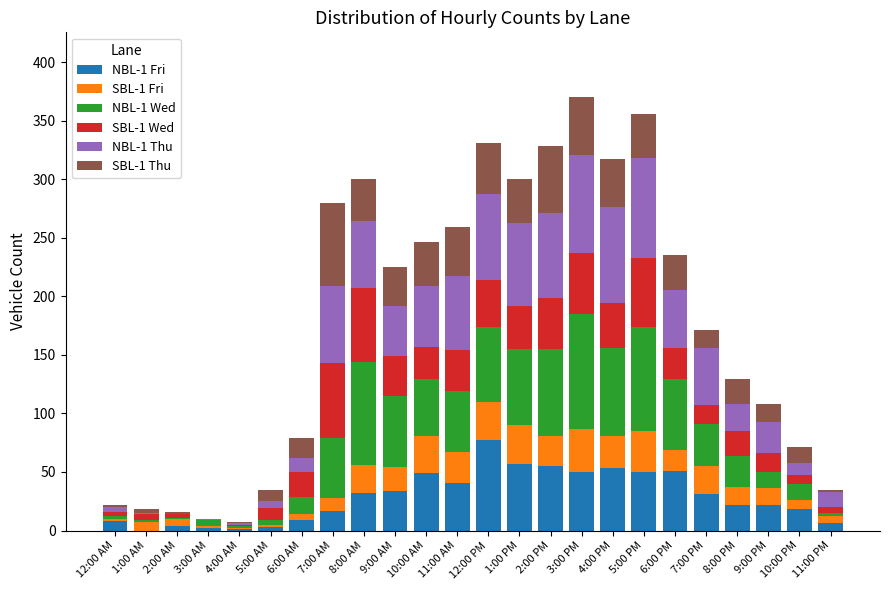

The value of NBL-1 Fri at 11:00 AM is 60. True or false?

False